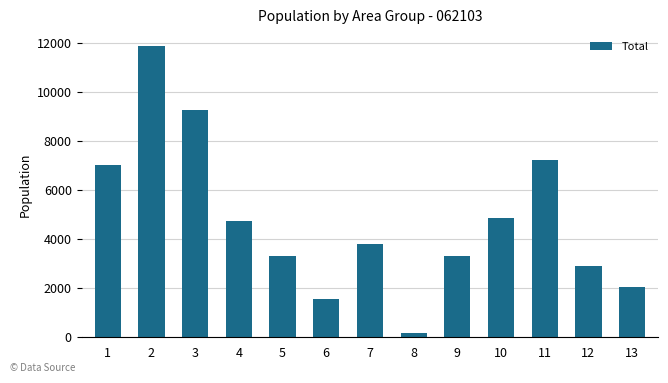

The chart shows a value of 2052 at 13. True or false?

True